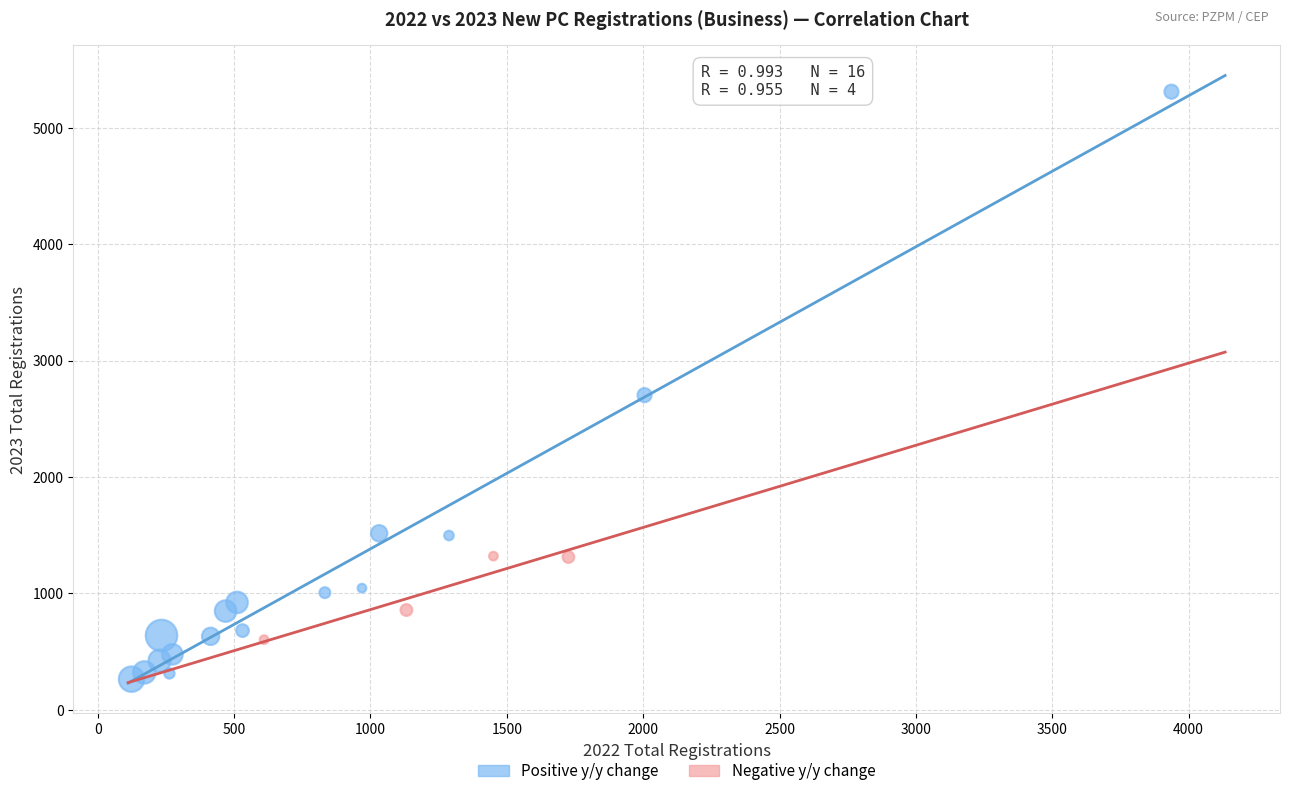

Which series reaches the maximum Y coordinate?

Positive y/y change